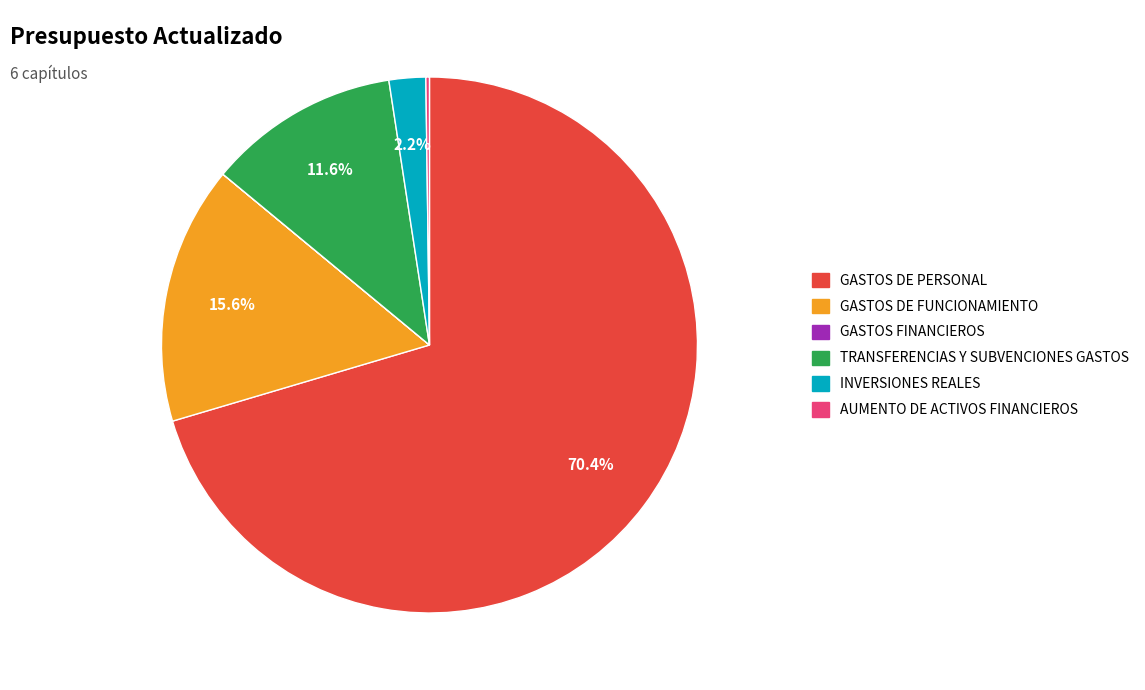

What is the majority slice?

GASTOS DE PERSONAL